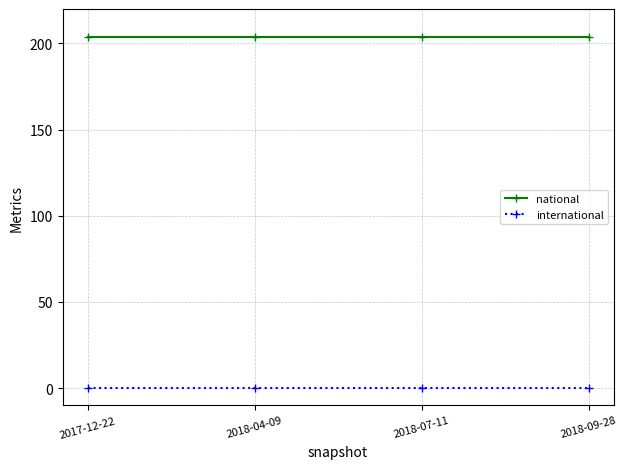

True or false: national and international intersect in this chart.

False